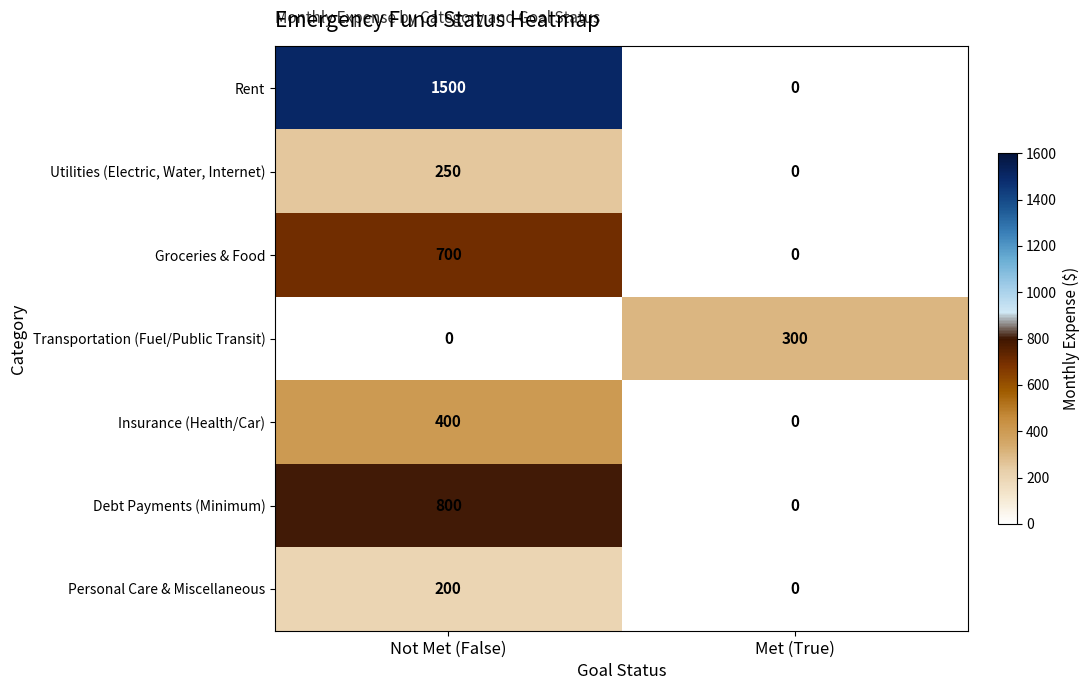

Reading left to right, what are all the values shown in this chart?

Rent: 1500	0
Utilities (Electric, Water, Internet): 250	0
Groceries & Food: 700	0
Transportation (Fuel/Public Transit): 0	300
Insurance (Health/Car): 400	0
Debt Payments (Minimum): 800	0
Personal Care & Miscellaneous: 200	0